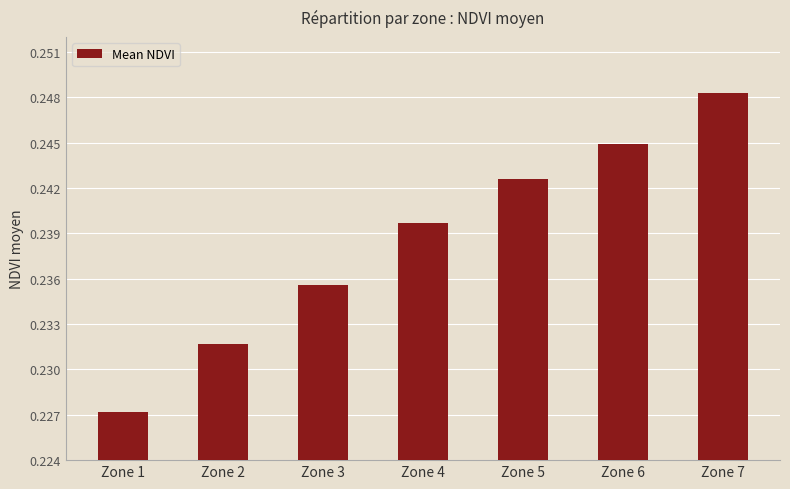

The chart shows a value of 0.1 at Zone 2. True or false?

False